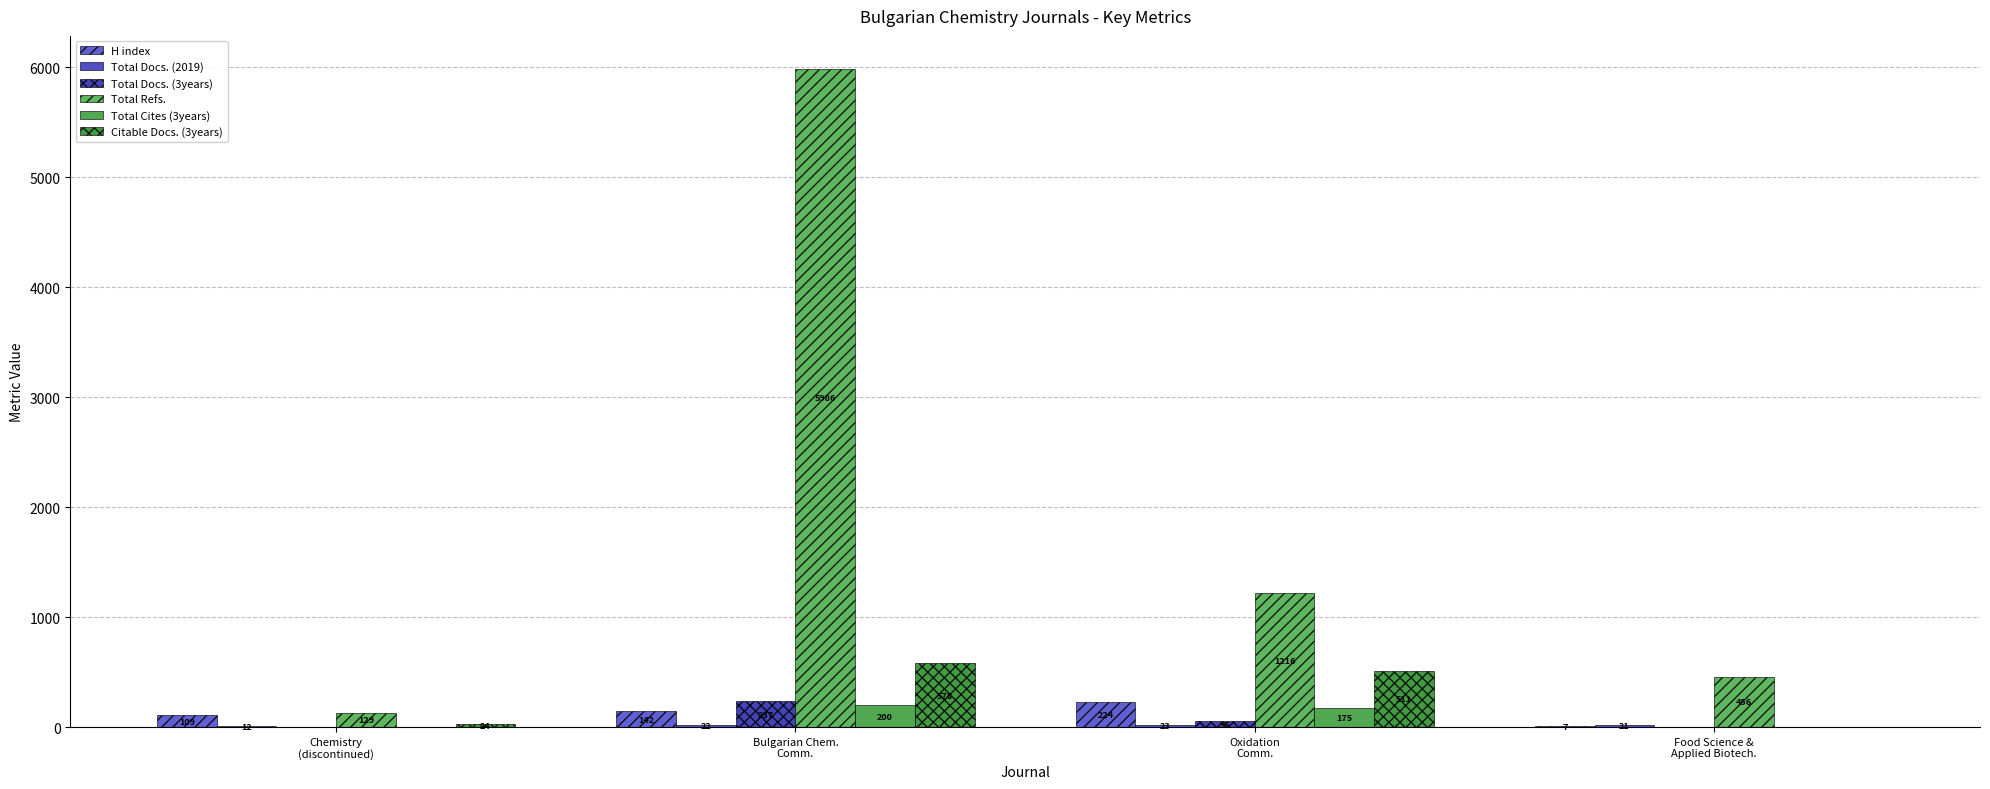

Which has a higher value, Oxidation
Comm. or Chemistry
(discontinued)?

Oxidation
Comm.